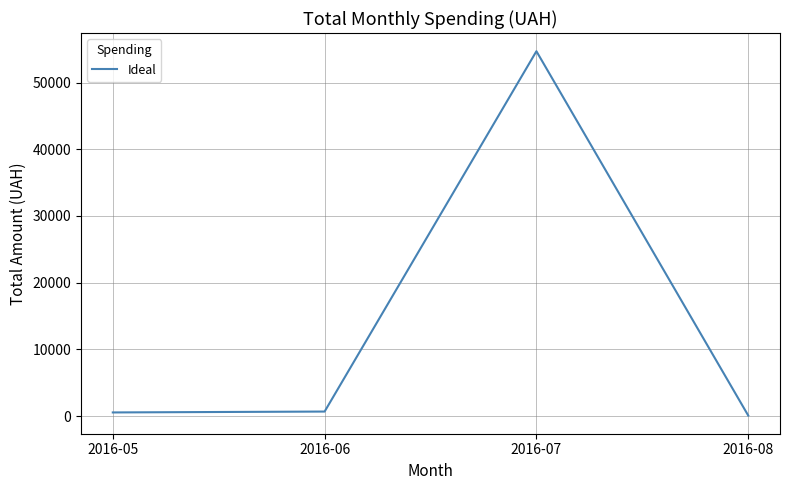

What is the sum of all values?

55973.0